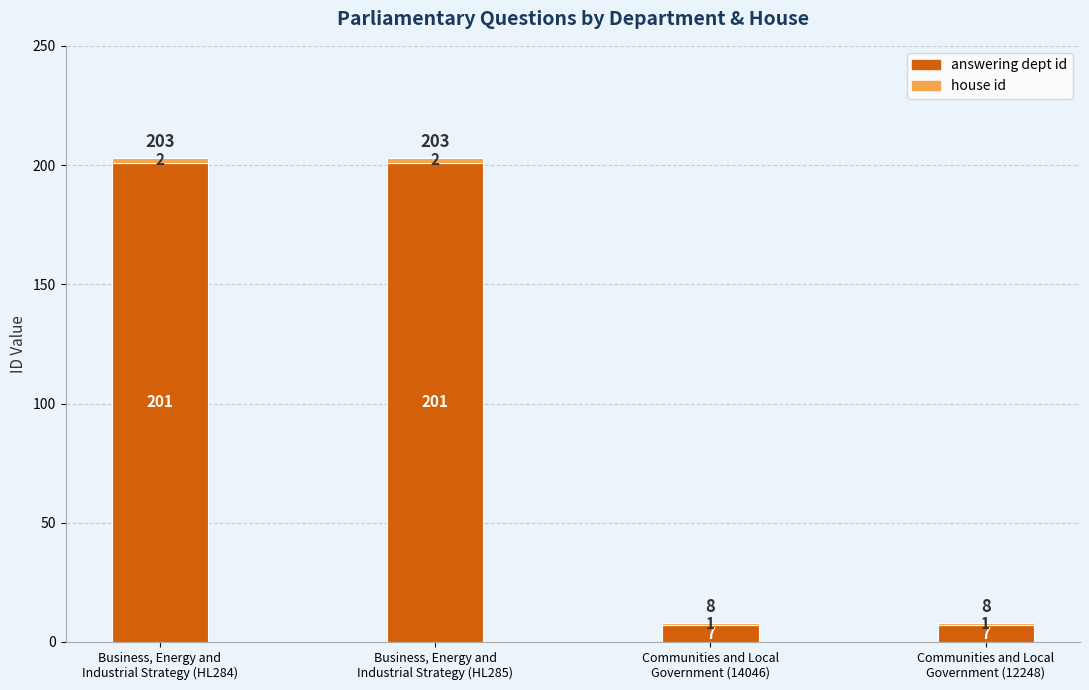

What is the maximum value for answering dept id?

201